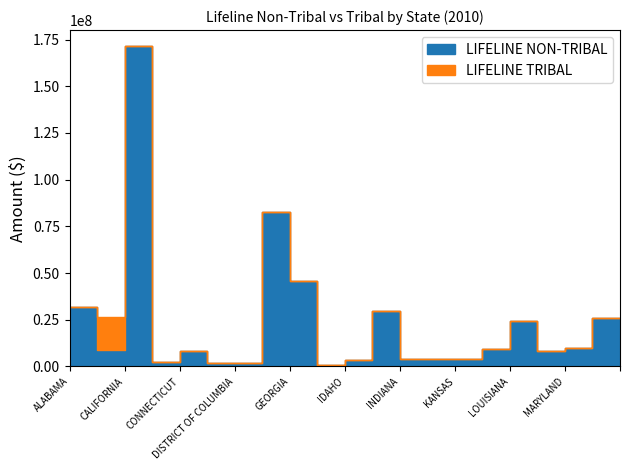

True or false: LIFELINE TRIBAL has a value of 0 at LOUISIANA.

True